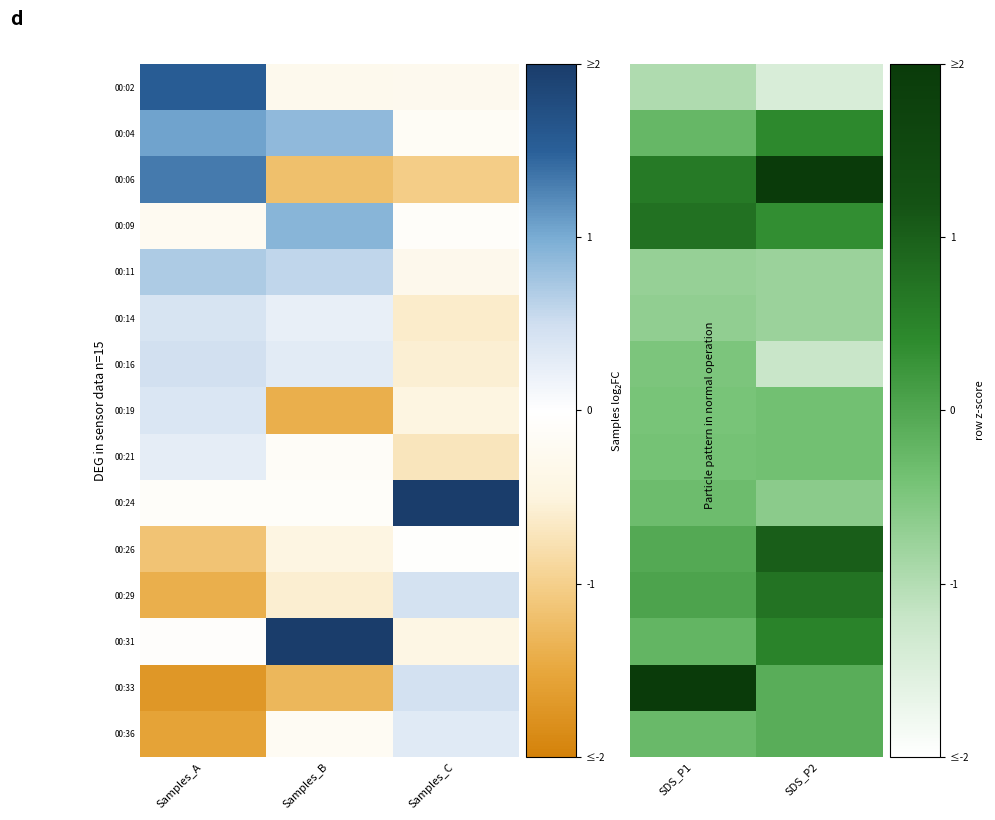

What is the smallest value displayed?

-1.4